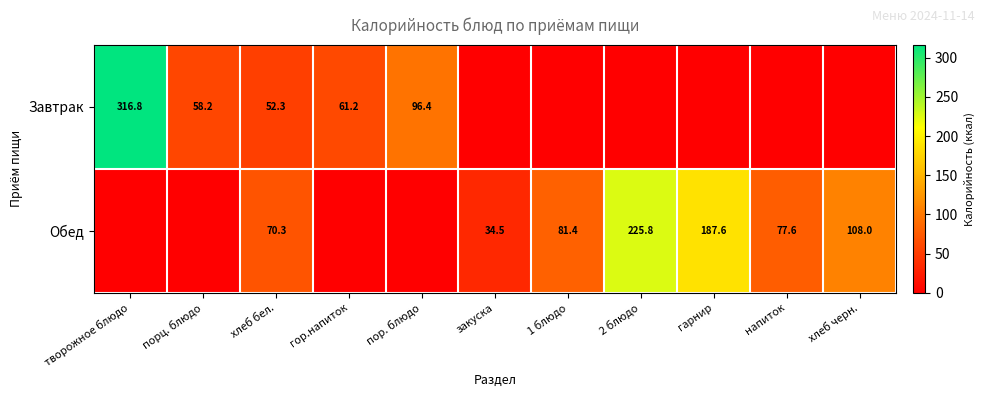

What is the spread (max minus min) of values at хлеб бел.?

18.0